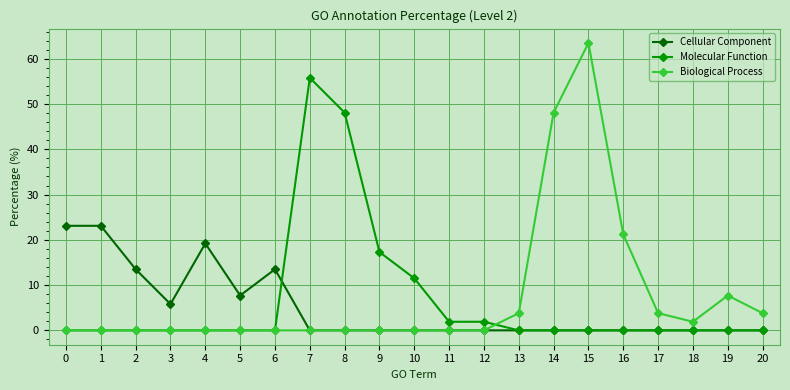

Between which two adjacent categories do Molecular Function and Cellular Component first intersect?

6 and 7